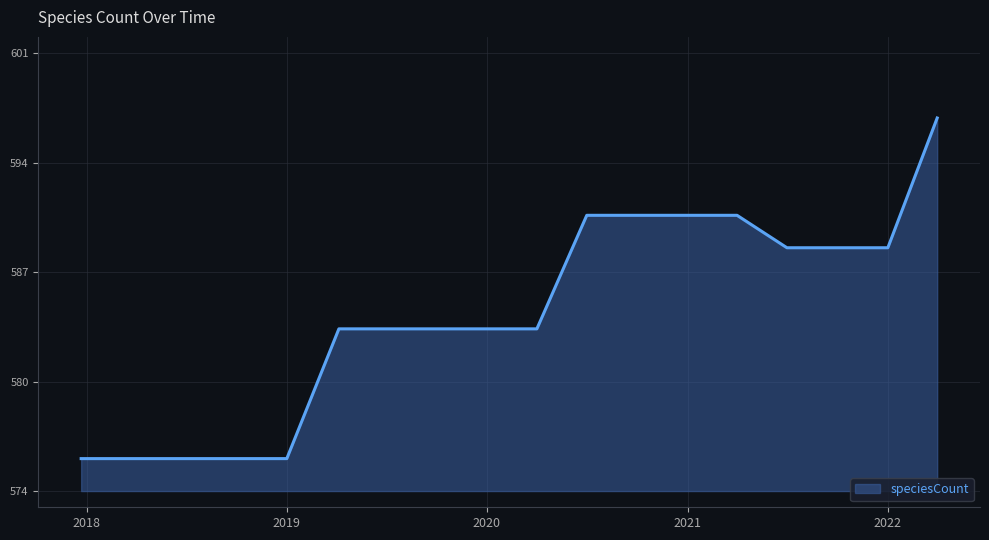

Does the chart display data point markers on the line(s)?

No